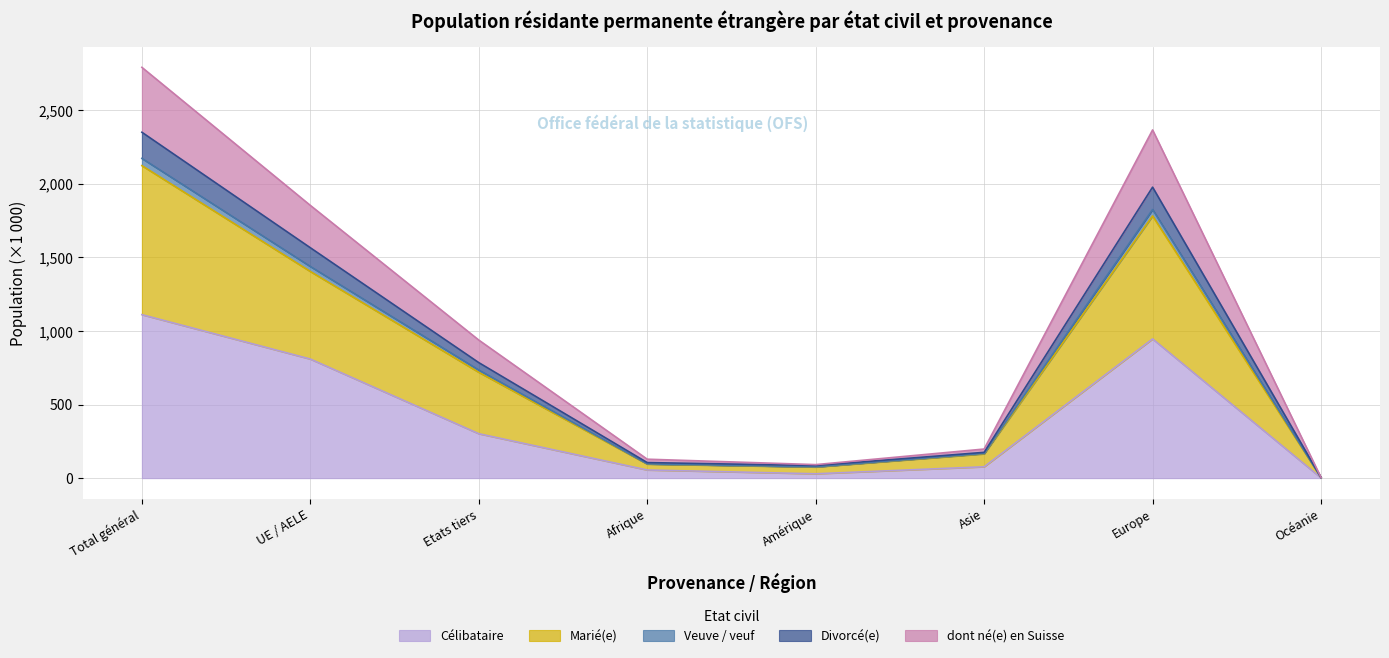

The value of Célibataire at Total général is 1608.6. True or false?

False